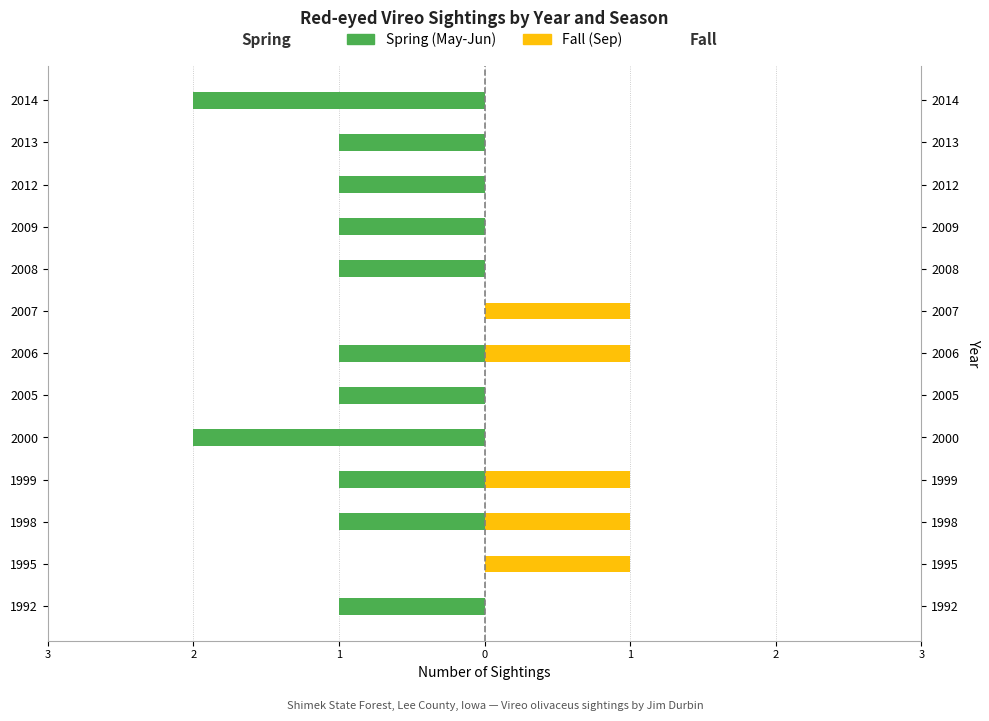

Reading left to right, transcribe all the data shown in this chart.

Spring (May-Jun): -1	0	-1	-1	-2	-1	-1	0	-1	-1	-1	-1	-2
Fall (Sep): 0	1	1	1	0	0	1	1	0	0	0	0	0